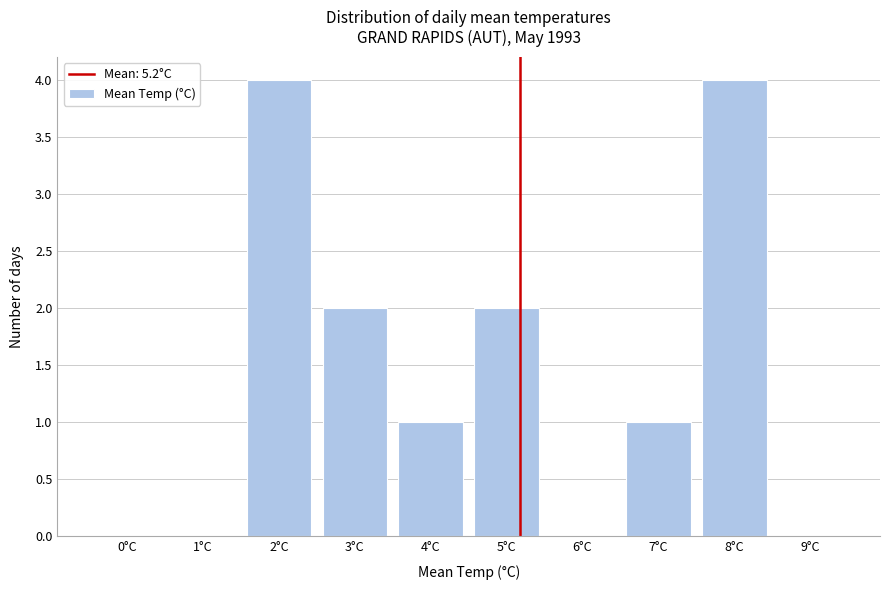

Reading left to right, transcribe all the data shown in this chart.

0°C=0	1°C=0	2°C=4	3°C=2	4°C=1	5°C=2	6°C=0	7°C=1	8°C=4	9°C=0